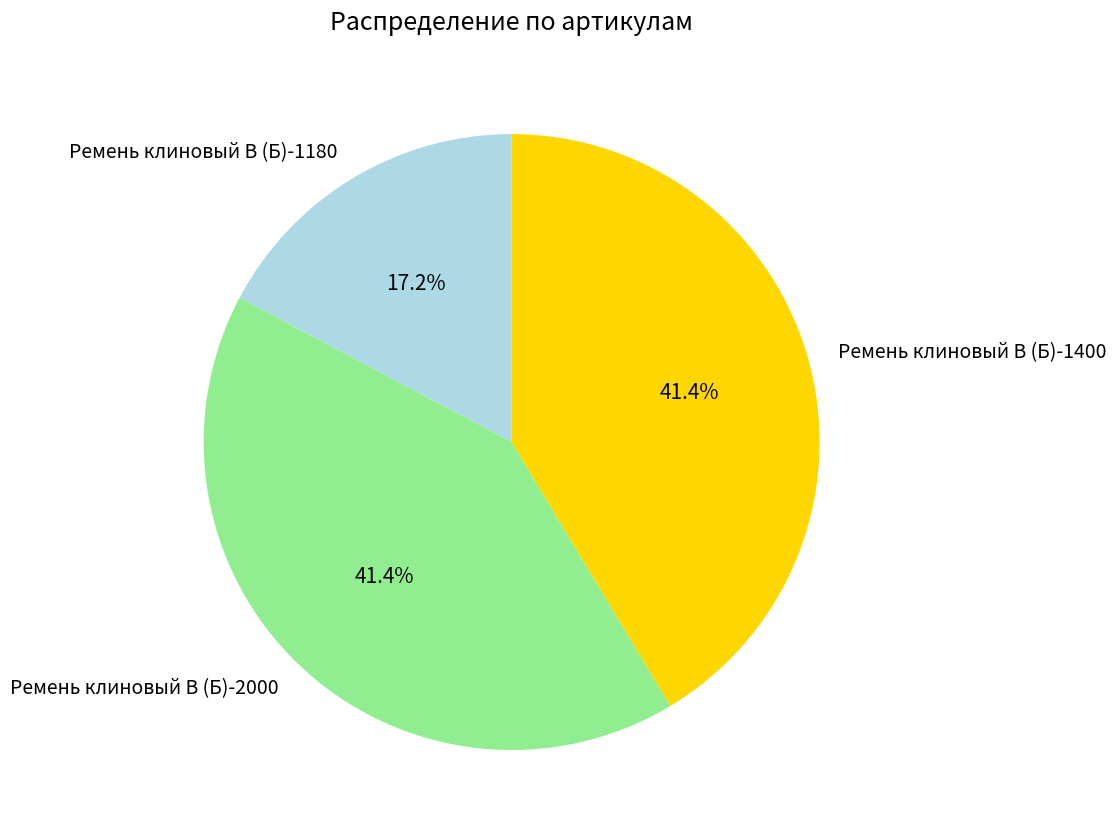

Approximately how many times larger is the value at Ремень клиновый В (Б)-2000 compared to Ремень клиновый В (Б)-1400?

1.0